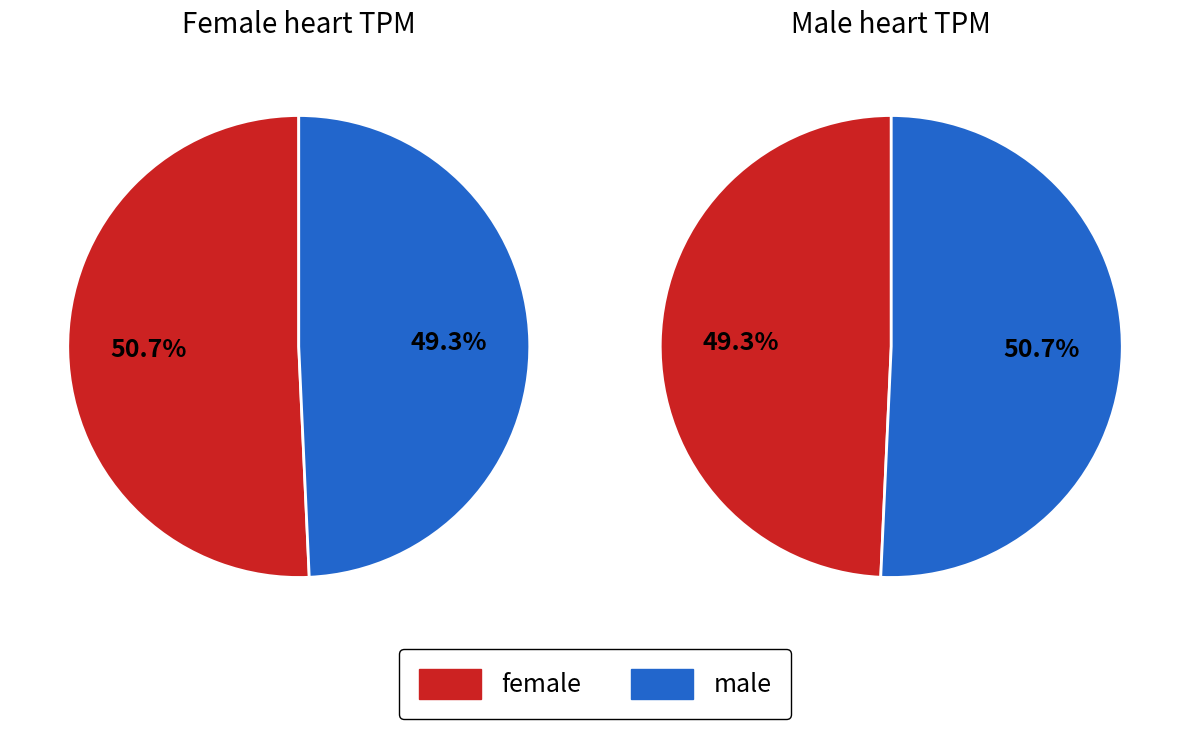

How many slices are in this pie chart?

4